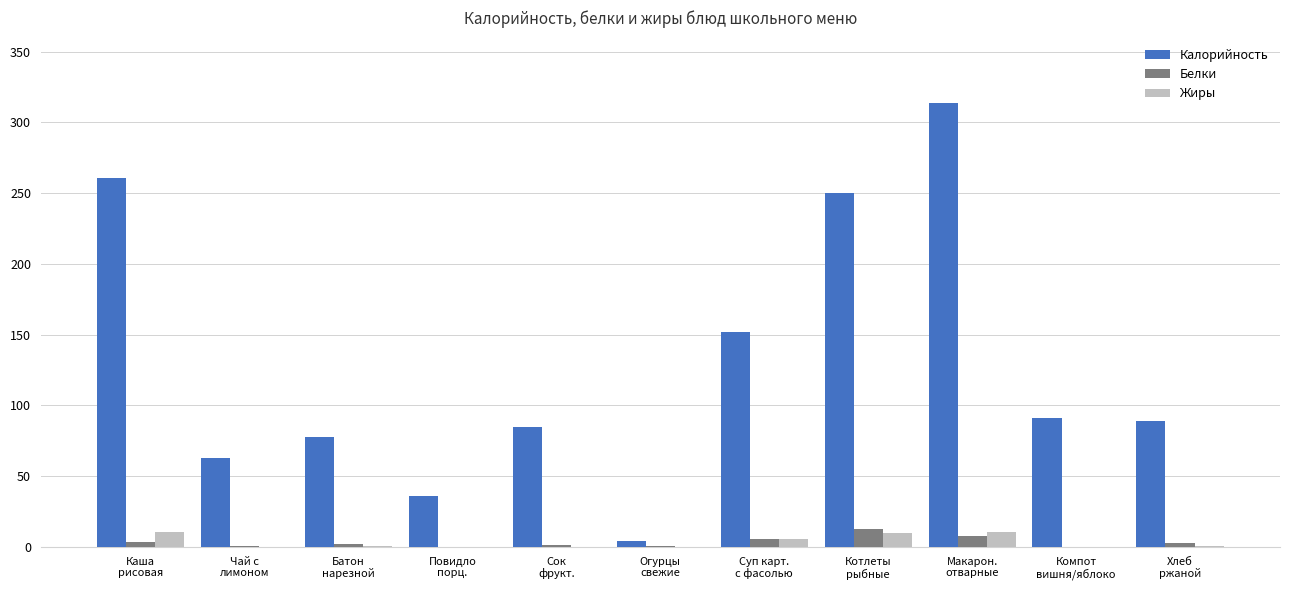

At which category does the chart reach its peak across all series?

Макарон.
отварные